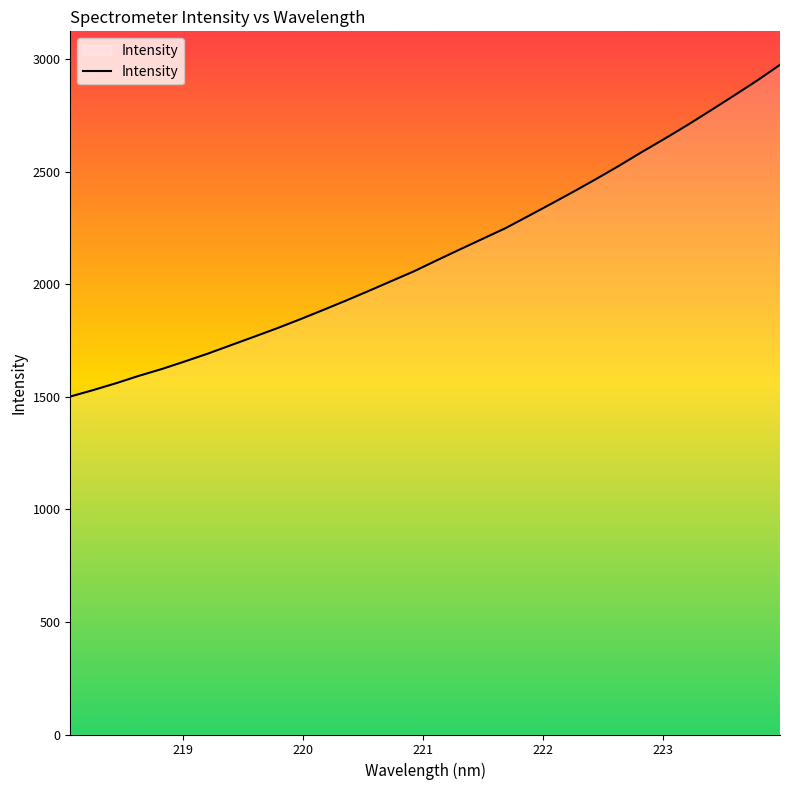

True or false: the data has more than 1 interior local peaks.

False